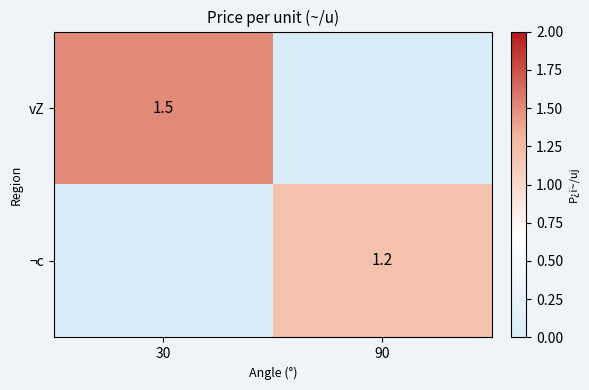

Is the value of ¬c at 90 greater than the value of vZ at 30?

No